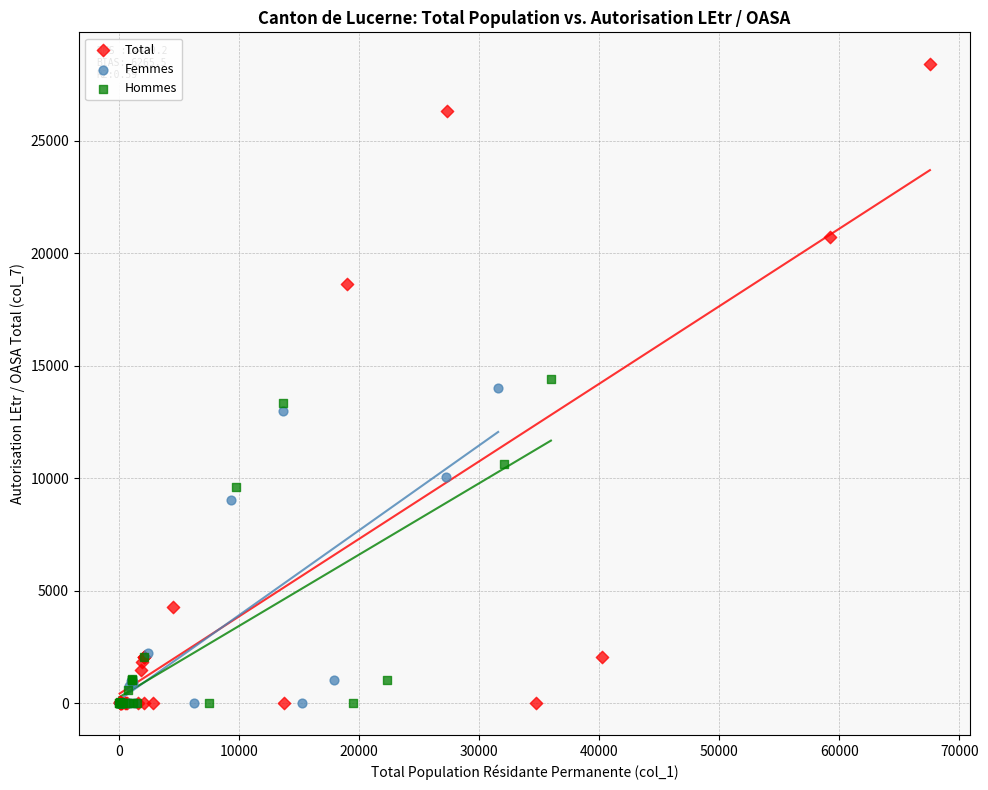

What are all the series names shown in the legend?

Total, Femmes, Hommes